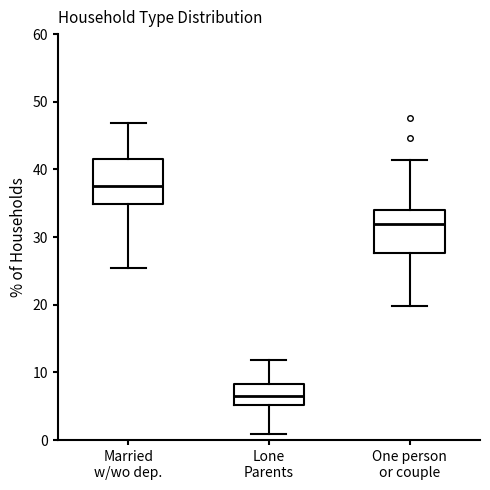

Which box has the lowest median line?

Lone Parents